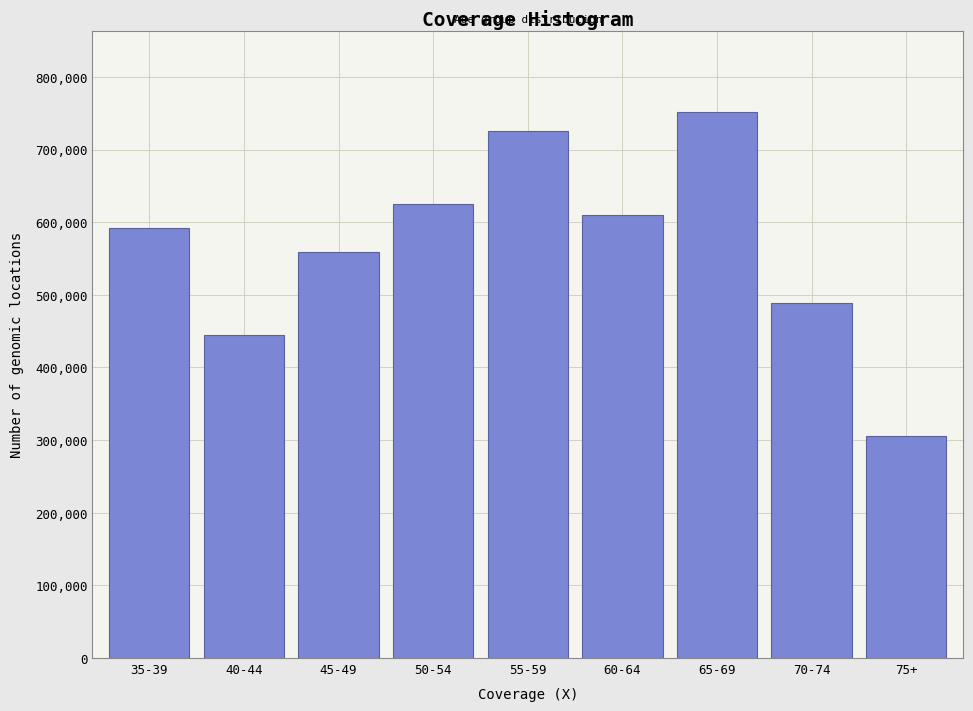

Reading left to right, transcribe all the data shown in this chart.

35-39=592539	40-44=444711	45-49=558919	50-54=625564	55-59=725414	60-64=609391	65-69=751049	70-74=488102	75+=305991